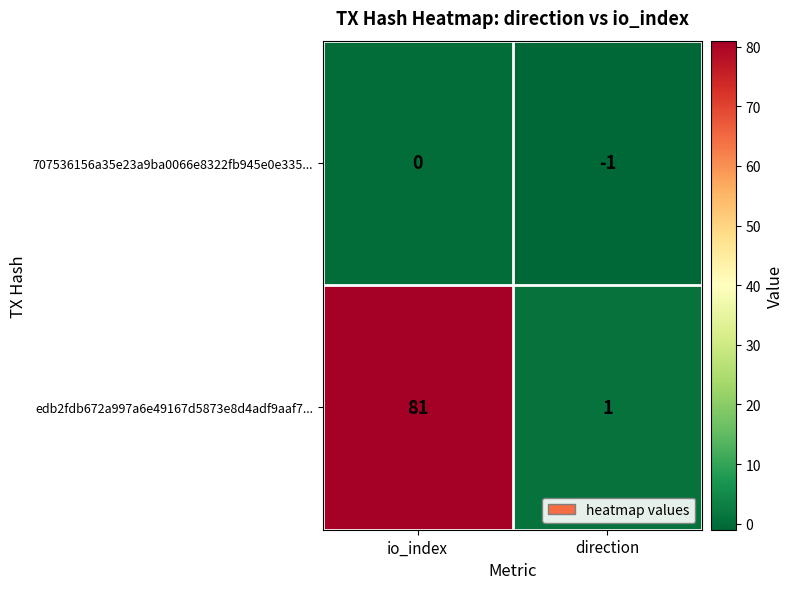

List the series in order of their peak value, highest first.

edb2fdb672a997a6e49167d5873e8d4adf9aaf7..., 707536156a35e23a9ba0066e8322fb945e0e335...